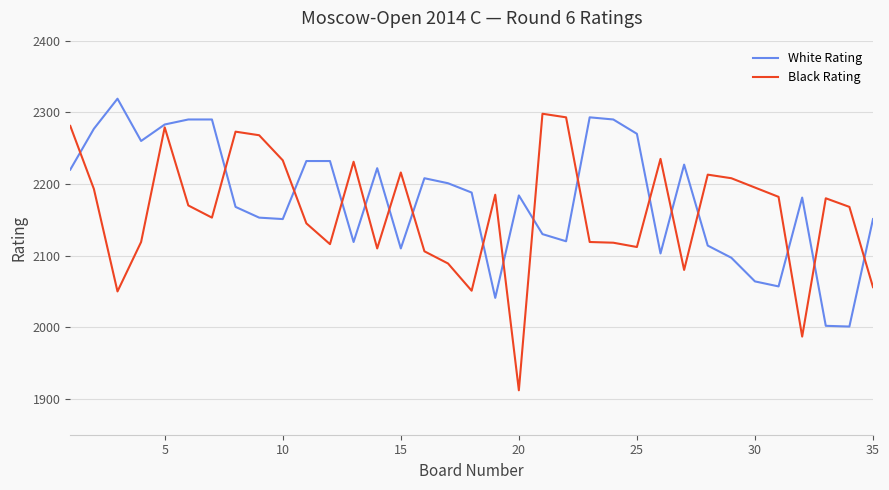

Which series has the largest range (max minus min)?

Black Rating